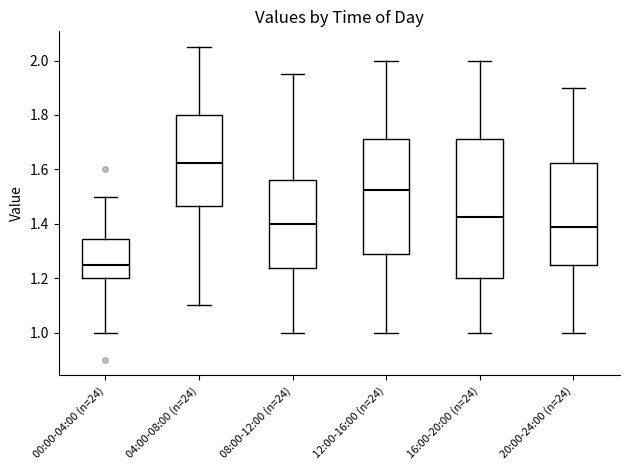

Where is the upper edge of the box for 08:00-12:00 (n=24) on the y-axis? The values are not printed on the chart, so give them approximately, as read against the axis.

1.56